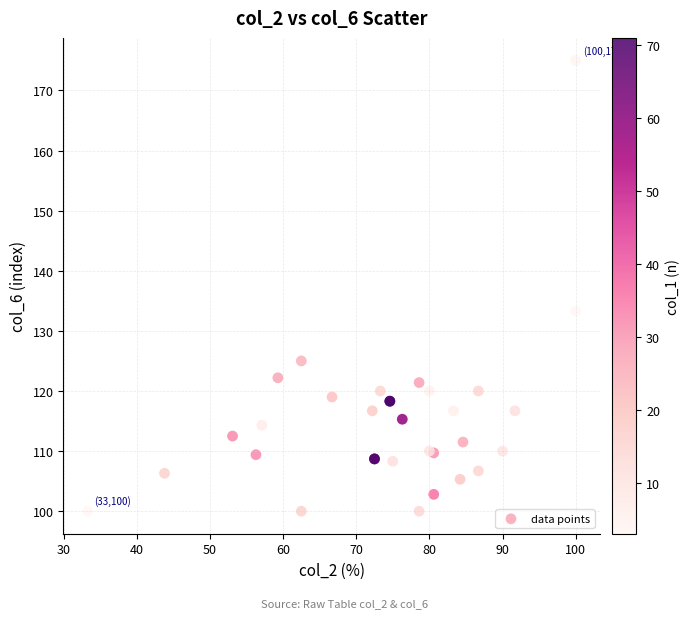

What Y value in the scatter plot is closest to 137?

133.3